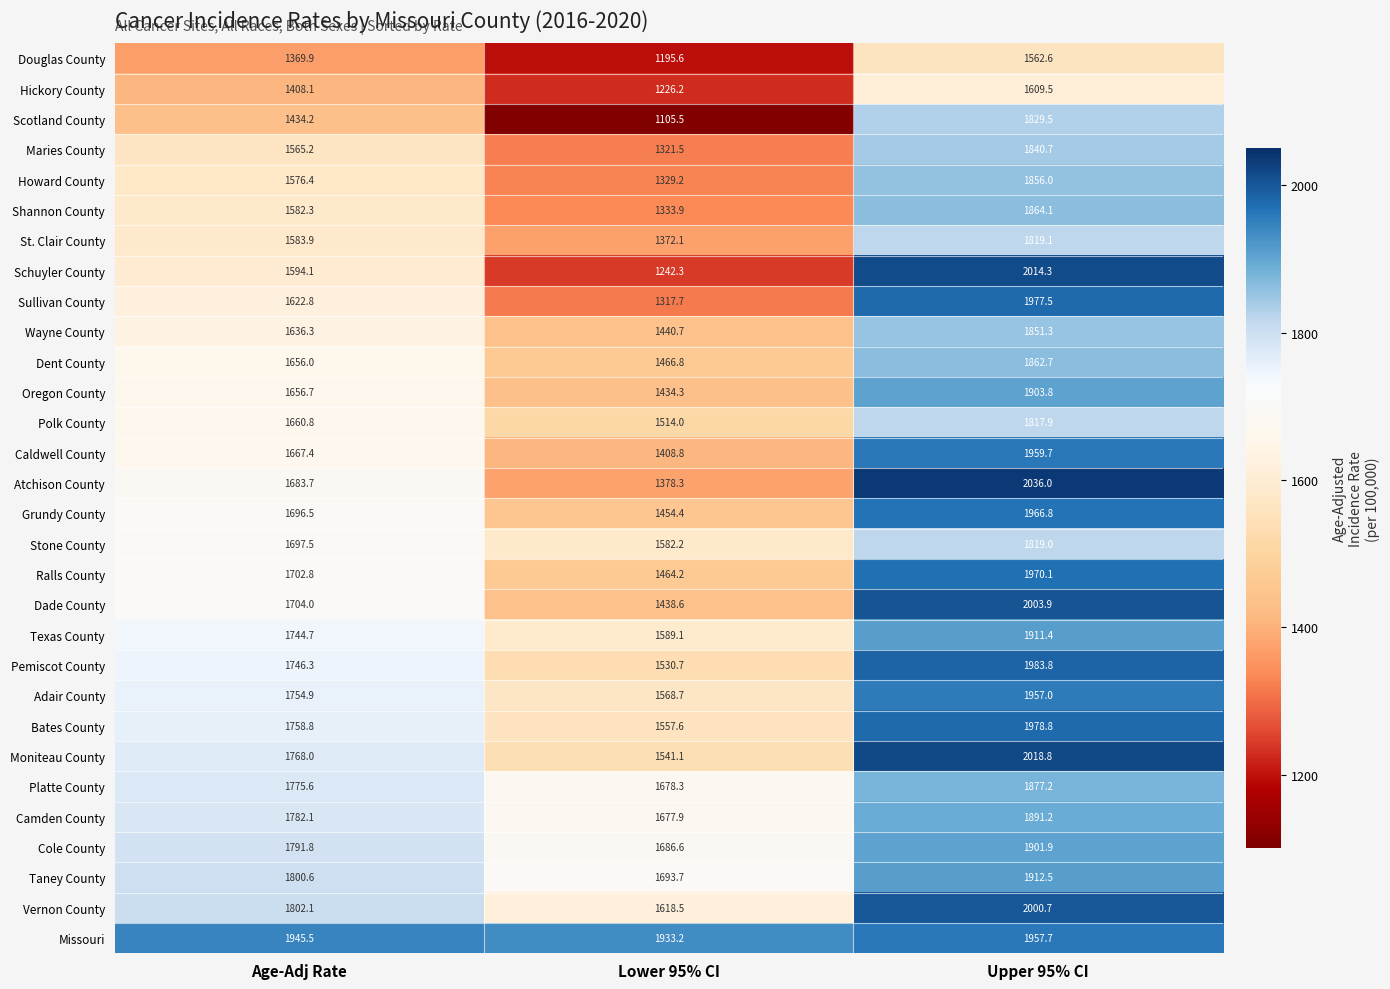

What is the difference between the highest and lowest values at Lower 95% CI?

827.7